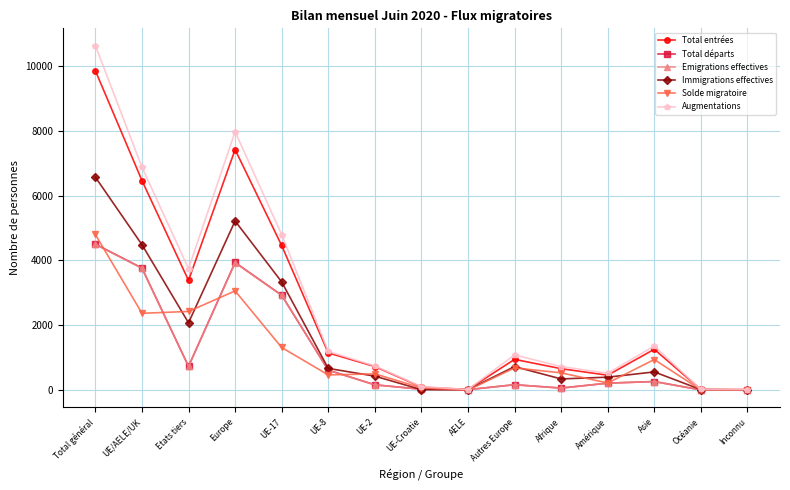

What is the sum of all Total départs values?

17450